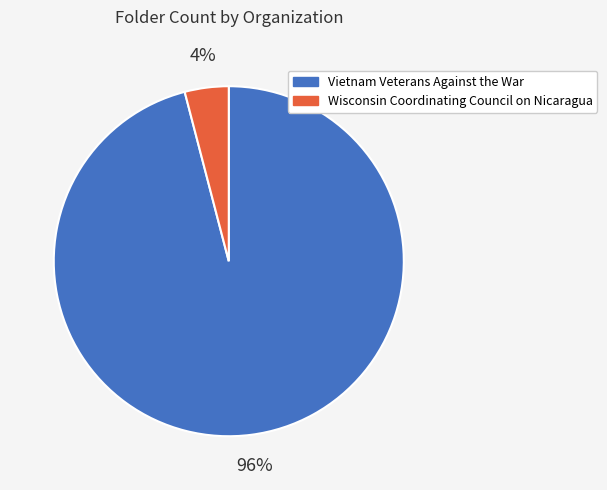

Rank the categories by value from lowest to highest.

Wisconsin Coordinating Council on Nicaragua, Vietnam Veterans Against the War